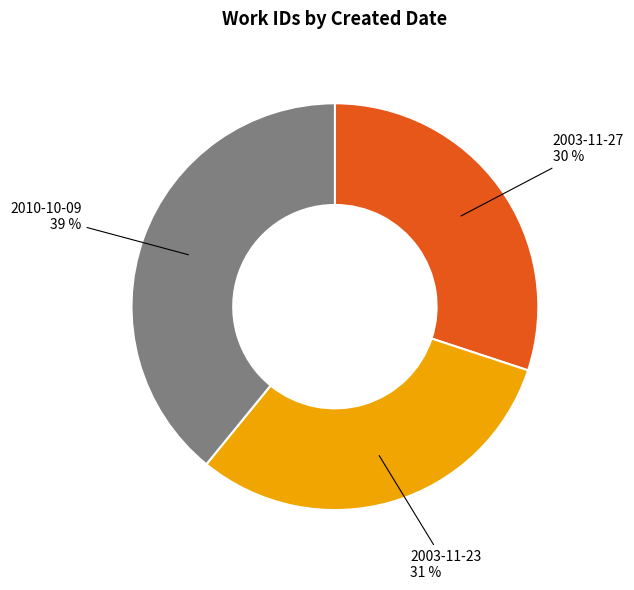

To the nearest percent, what percentage of the pie is 2003-11-27?

30%